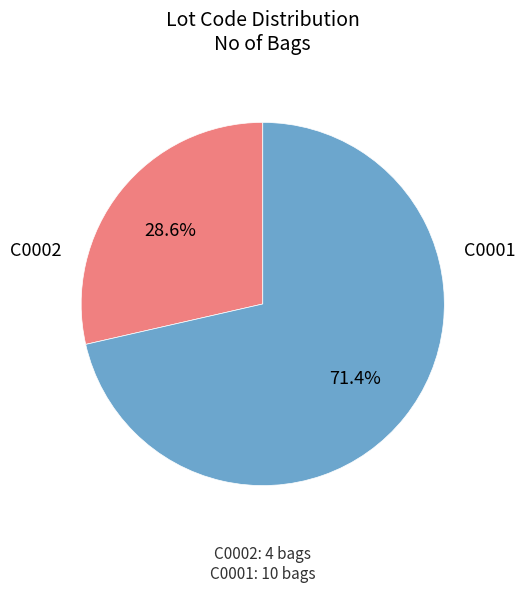

Is there any slice that represents more than half of the pie?

Yes